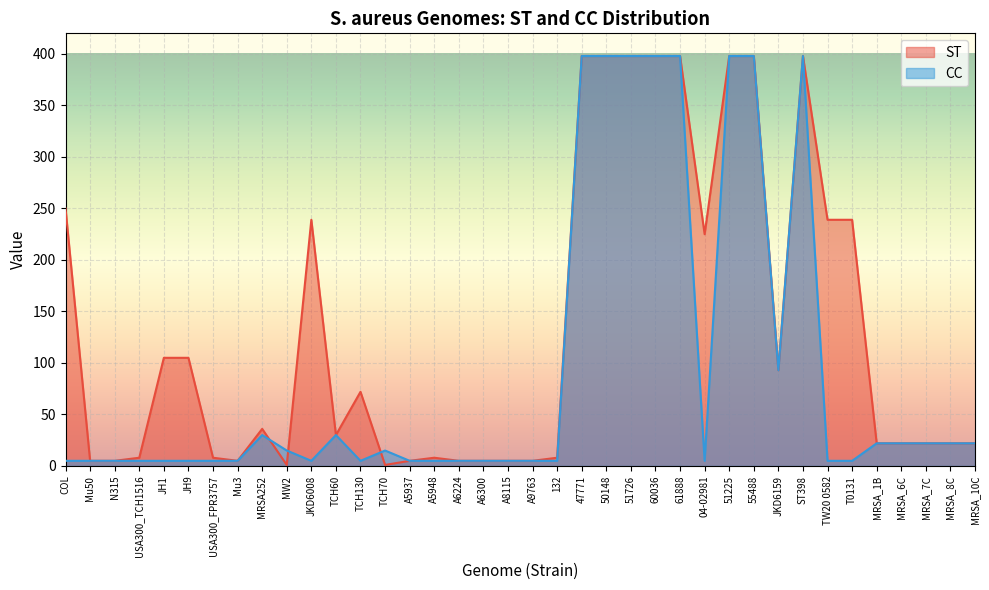

What is the difference between the maximum and minimum values in the CC series?

393